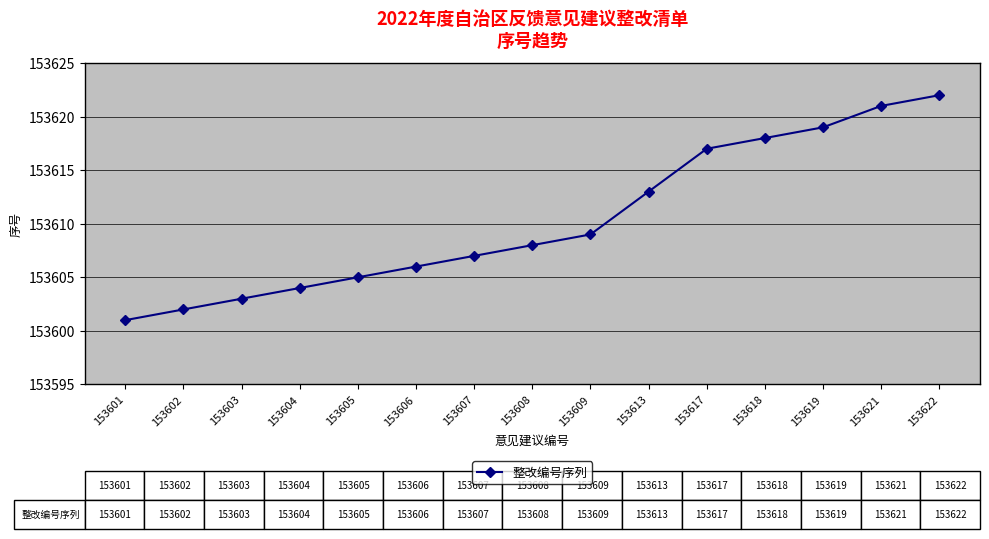

What is the average value?

153610